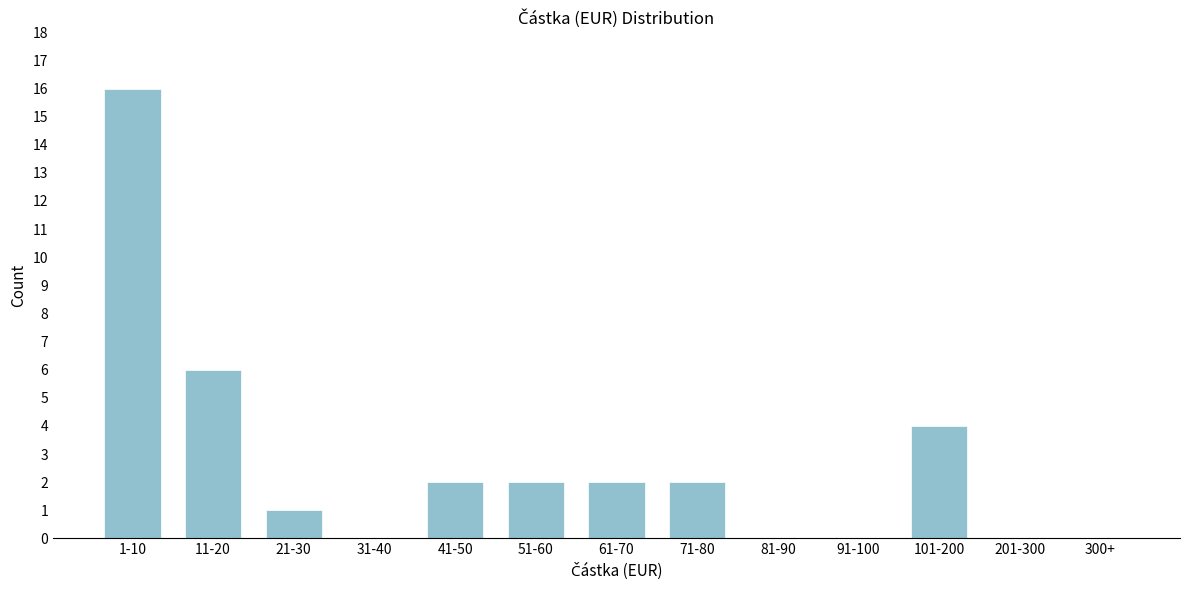

Reading right to left, what are all the values shown in this chart?

300+=0	201-300=0	101-200=4	91-100=0	81-90=0	71-80=2	61-70=2	51-60=2	41-50=2	31-40=0	21-30=1	11-20=6	1-10=16